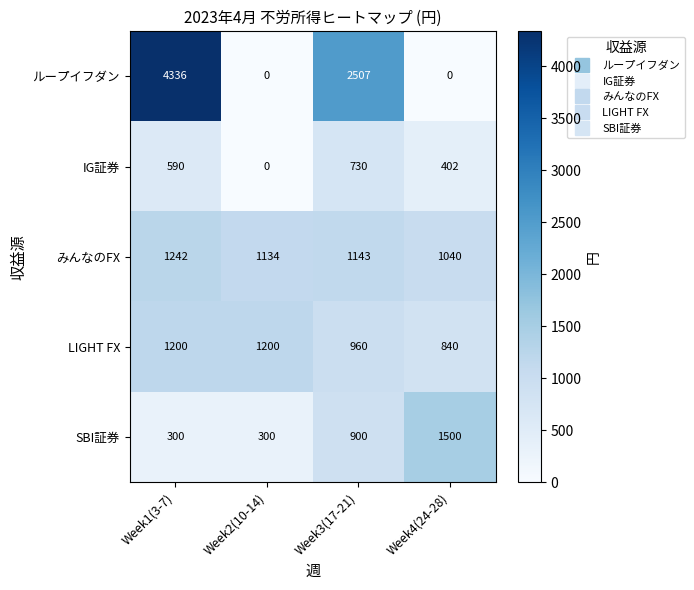

What is the highest value of the SBI証券 series?

1500